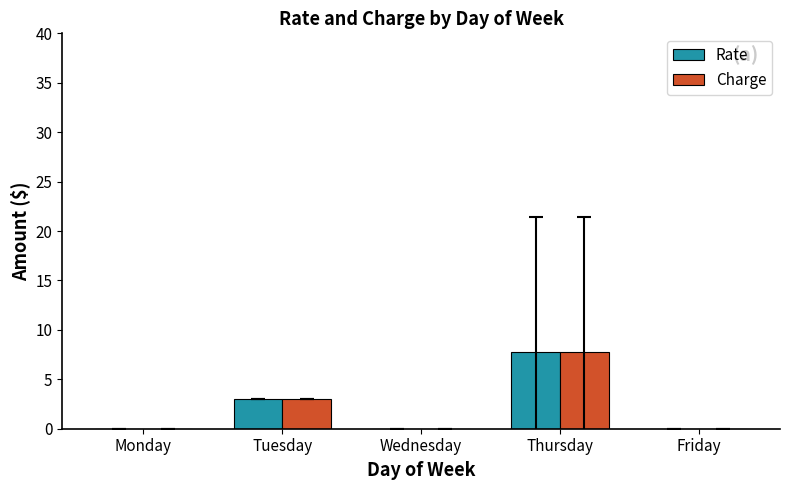

Reading left to right, extract all data points from this chart.

Rate: 0.0	3.0	0.0	7.8	0.0
Charge: 0.0	3.0	0.0	7.8	0.0